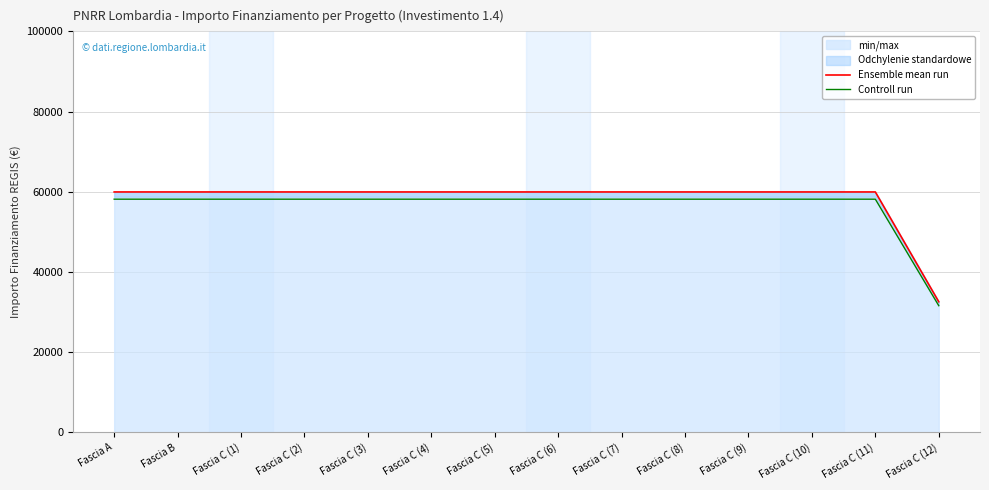

What is the sum of the Ensemble mean run values at Fascia C (4) and Fascia B?

119932.0